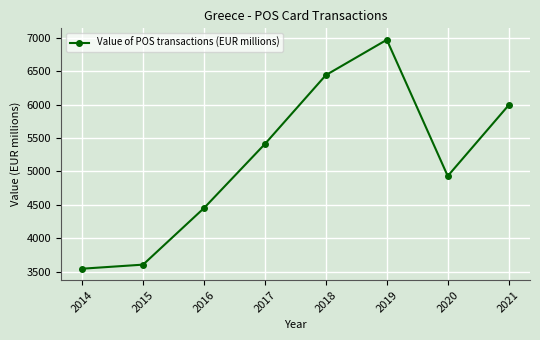

Which label corresponds to the smallest value in the chart?

2014